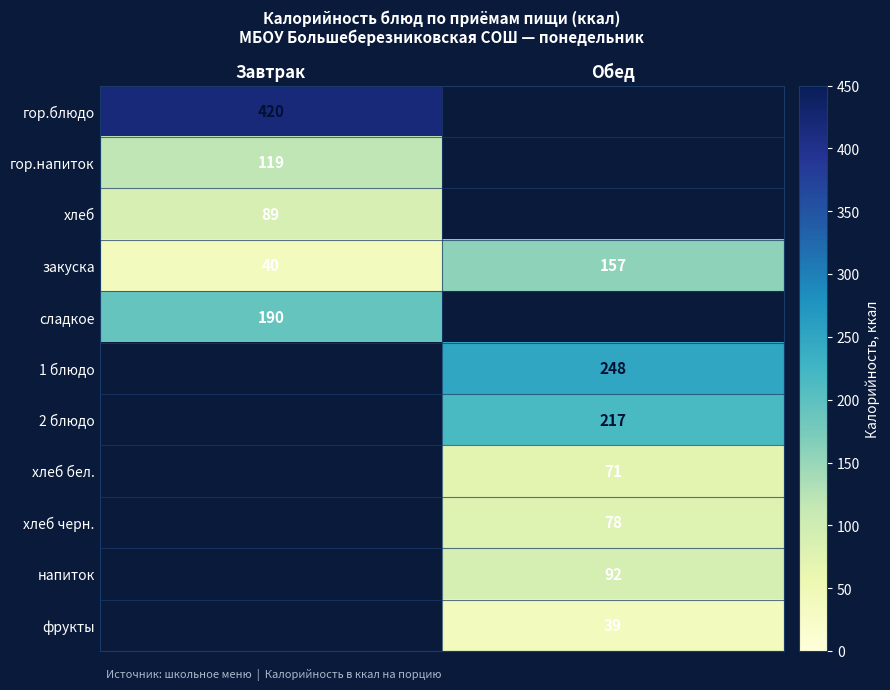

At which label is закуска closest to 98?

Завтрак